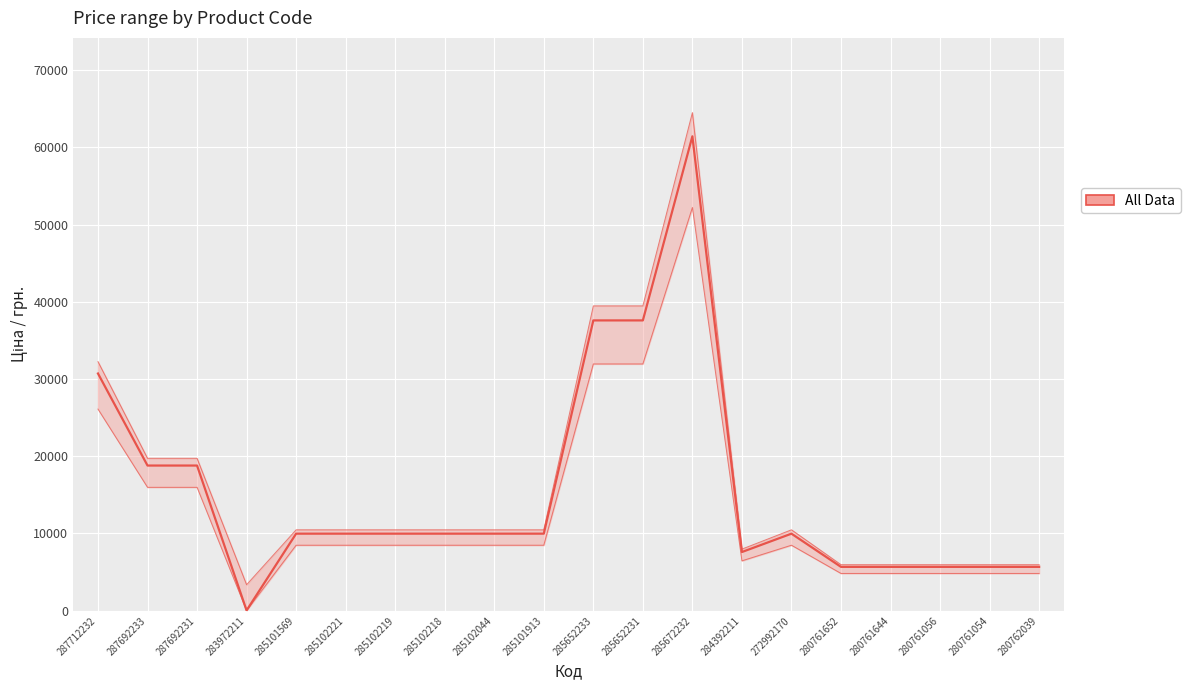

At how many categories does at least one series exceed 42152?

1